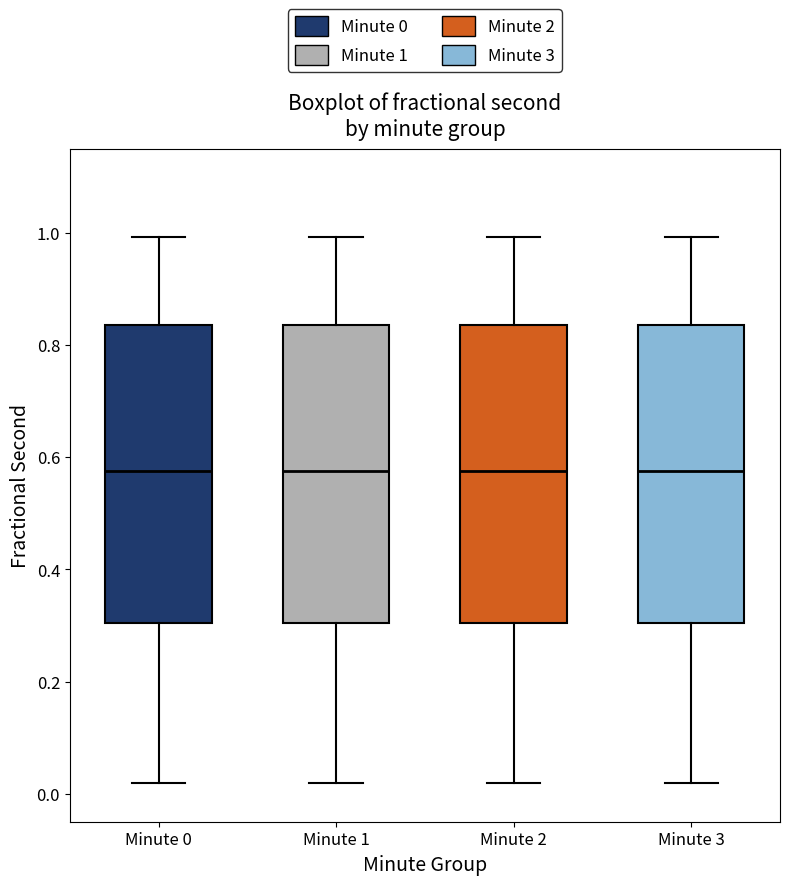

Reading left to right, read every box against the y-axis: the position of its median line, the range the box covers, and the ends of its whiskers. The values are not printed on the chart, so give them approximately, as read against the axis.

Minute 0: median 0.58, box 0.30 to 0.84, whiskers 0.02 to 1.00
Minute 1: median 0.58, box 0.30 to 0.84, whiskers 0.02 to 1.00
Minute 2: median 0.58, box 0.30 to 0.84, whiskers 0.02 to 1.00
Minute 3: median 0.58, box 0.30 to 0.84, whiskers 0.02 to 1.00